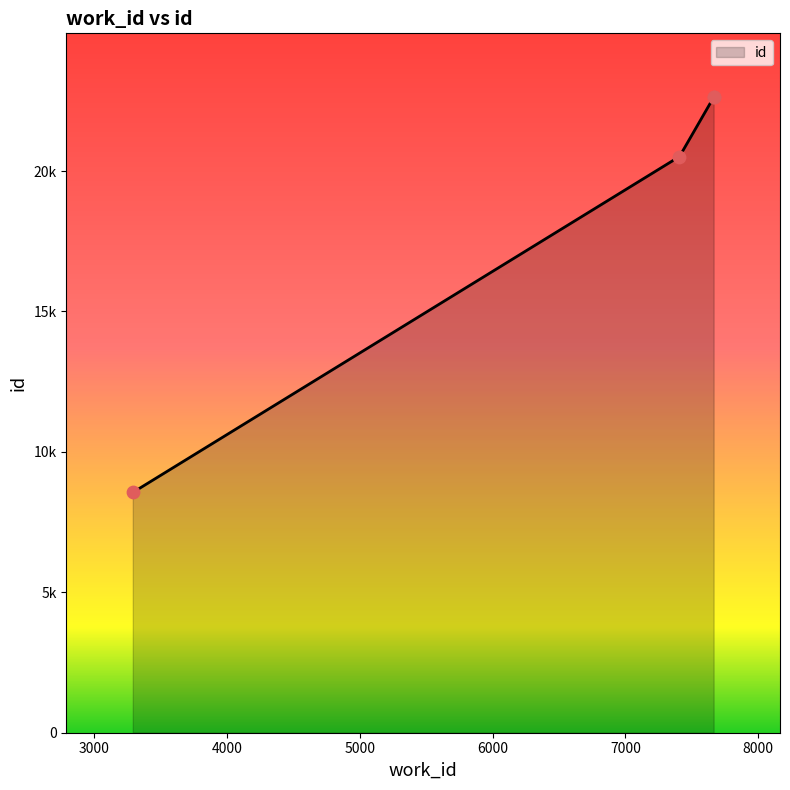

What is the change in value from 3290 to 7408?

+11962